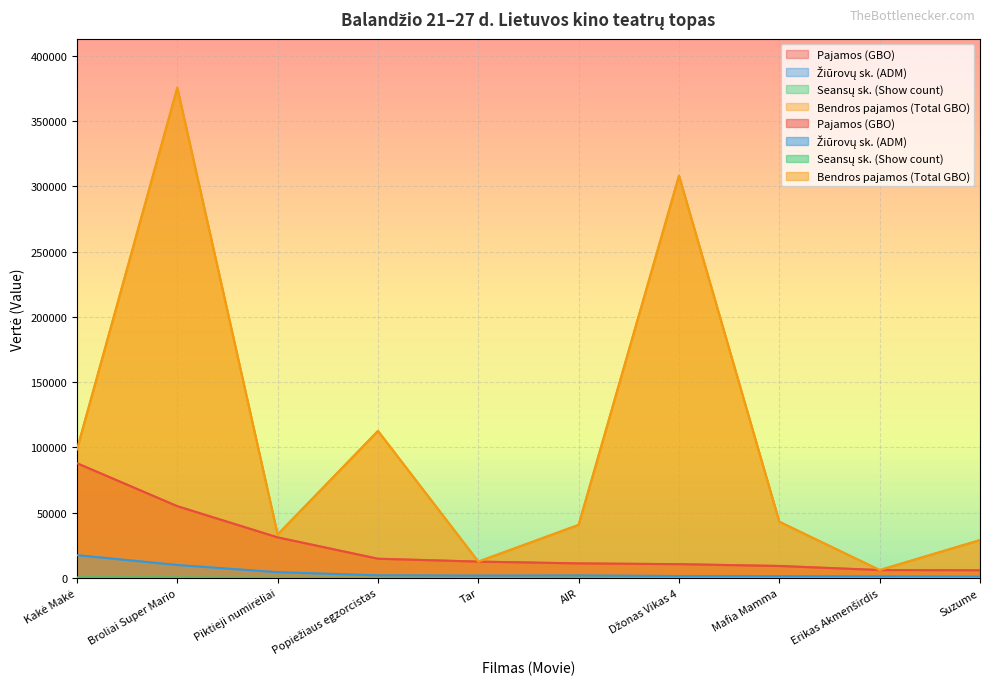

What is the spread (max minus min) of values at Erikas Akmenširdis?

6113.0